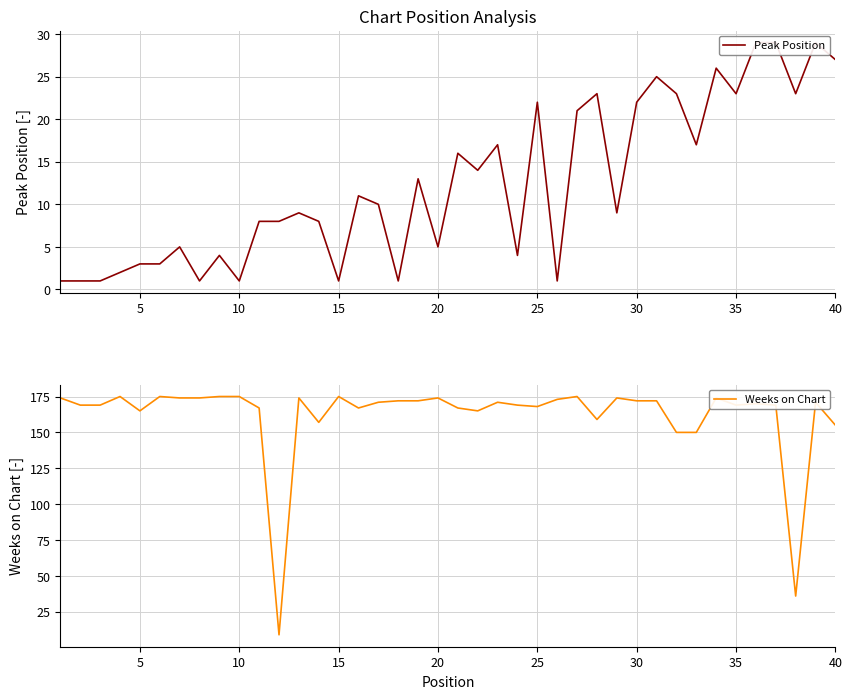

True or false: Weeks on Chart has a value of 175 at 15.

True